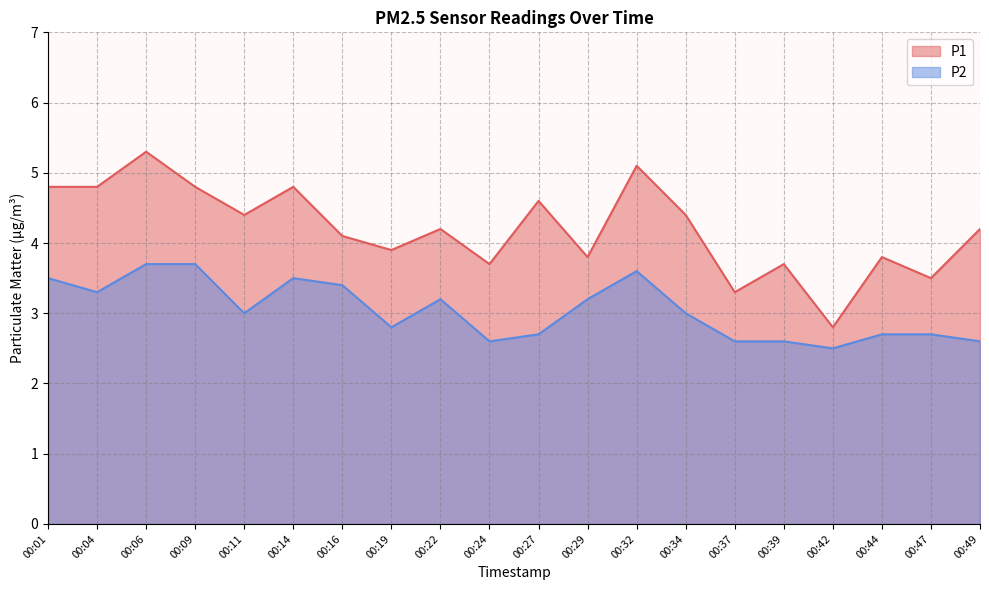

What is the difference between the P1 values at 00:32 and 00:16?

1.0